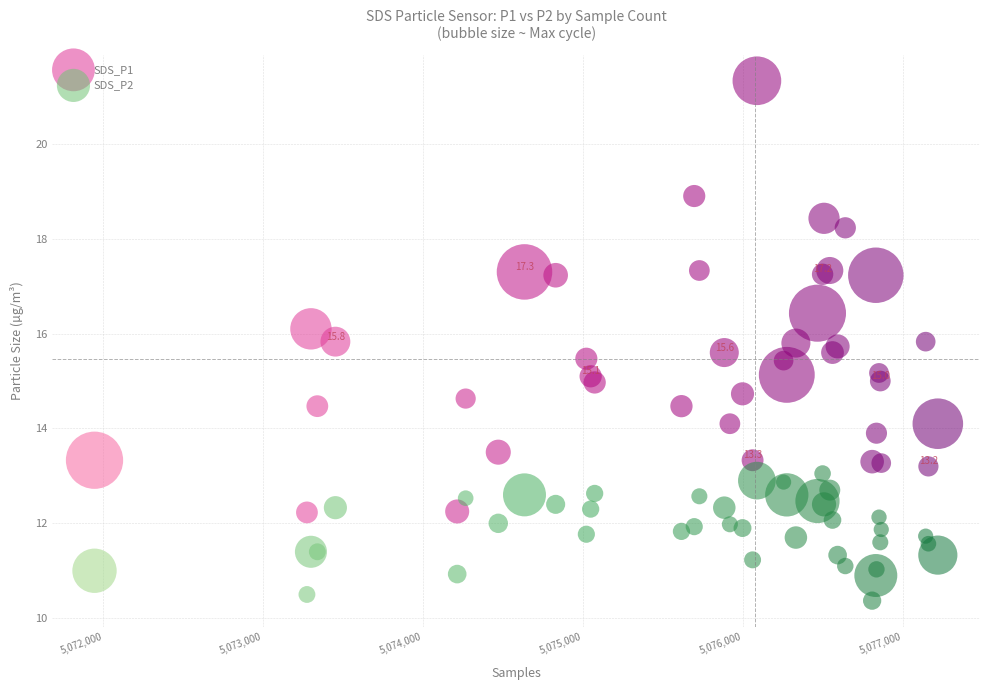

Which series contains the lowest Y value?

SDS_P2